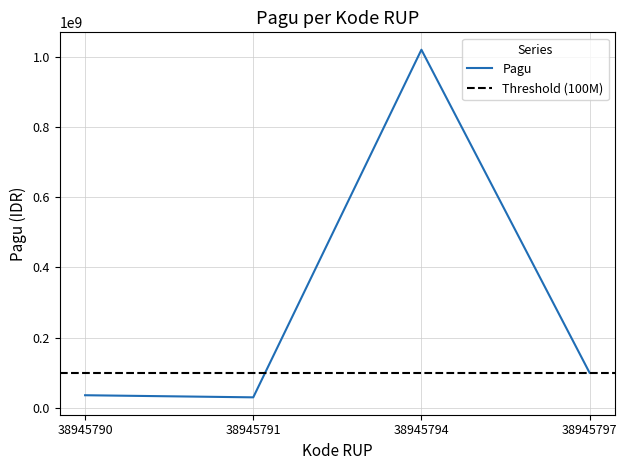

At which label is the value closest to 525000000?

38945797